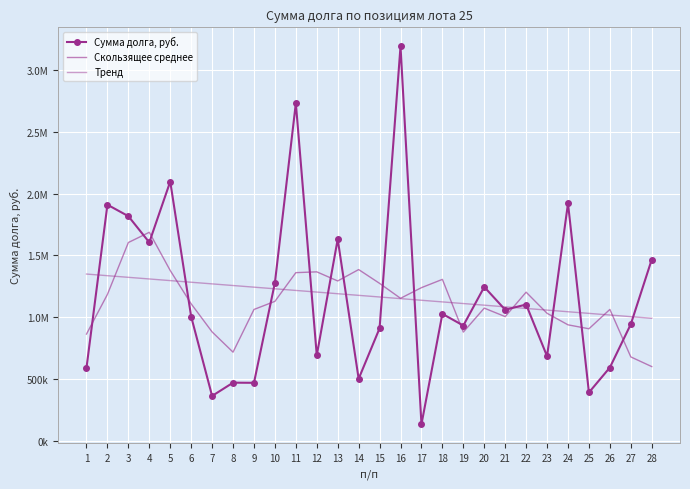

At 12, list the series in order from largest to smallest.

Скользящее среднее, Тренд, Сумма долга, руб.